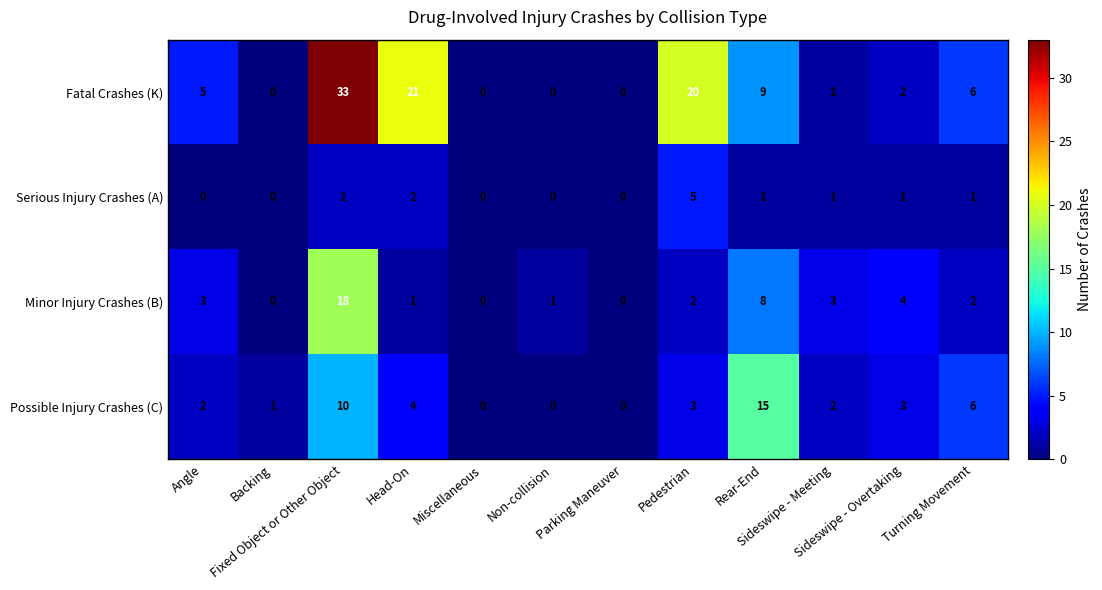

Rank the series by their maximum value, from lowest to highest.

Serious Injury Crashes (A), Possible Injury Crashes (C), Minor Injury Crashes (B), Fatal Crashes (K)